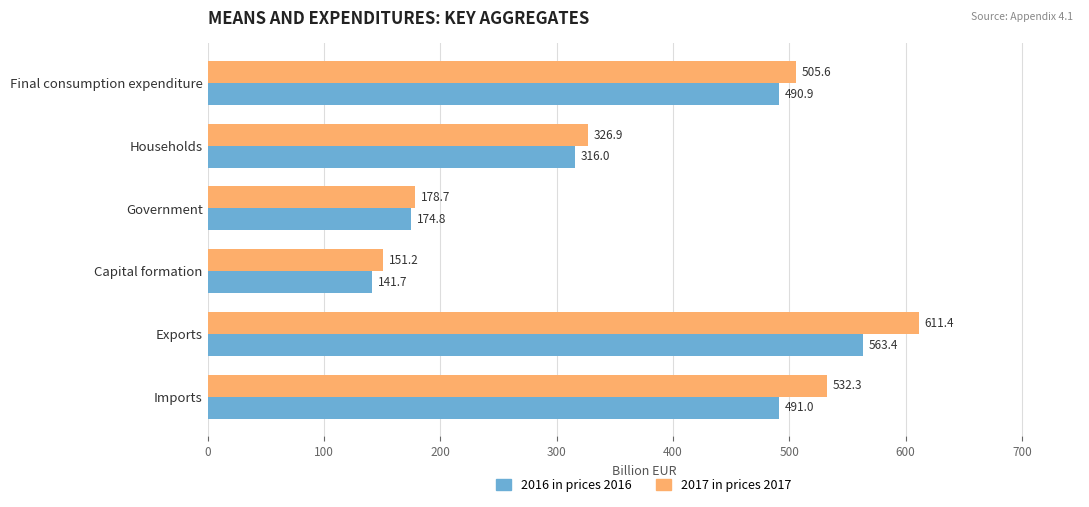

What is the approximate value of 2016 in prices 2016 at Households?

316.0